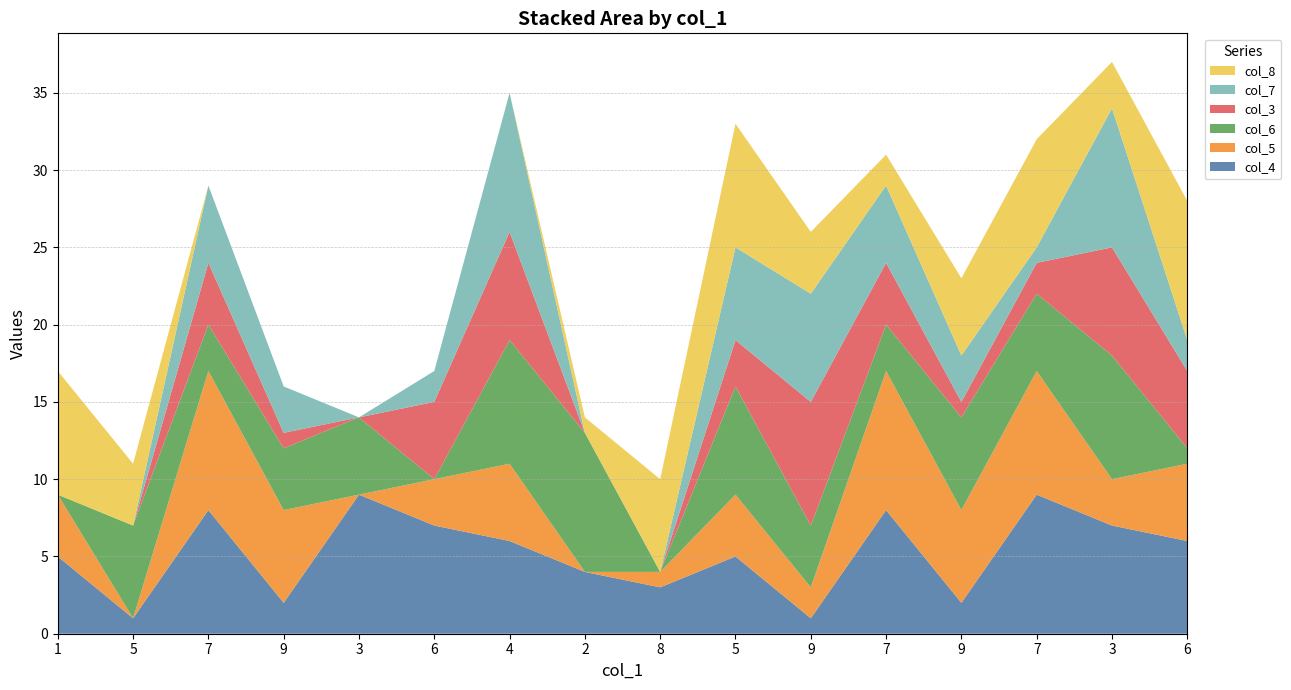

Reading left to right, transcribe all the data shown in this chart.

col_4: 1=5	5=1	7=8	9=2	3=9	6=7	4=6	2=4	8=3	5=5	9=1	7=8	9=2	7=9	3=7	6=6
col_5: 1=4	5=0	7=9	9=6	3=0	6=3	4=5	2=0	8=1	5=4	9=2	7=9	9=6	7=8	3=3	6=5
col_6: 1=0	5=6	7=3	9=4	3=5	6=0	4=8	2=9	8=0	5=7	9=4	7=3	9=6	7=5	3=8	6=1
col_3: 1=0	5=0	7=4	9=1	3=0	6=5	4=7	2=0	8=0	5=3	9=8	7=4	9=1	7=2	3=7	6=5
col_7: 1=0	5=0	7=5	9=3	3=0	6=2	4=9	2=0	8=0	5=6	9=7	7=5	9=3	7=1	3=9	6=2
col_8: 1=8	5=4	7=0	9=0	3=0	6=0	4=0	2=1	8=6	5=8	9=4	7=2	9=5	7=7	3=3	6=9